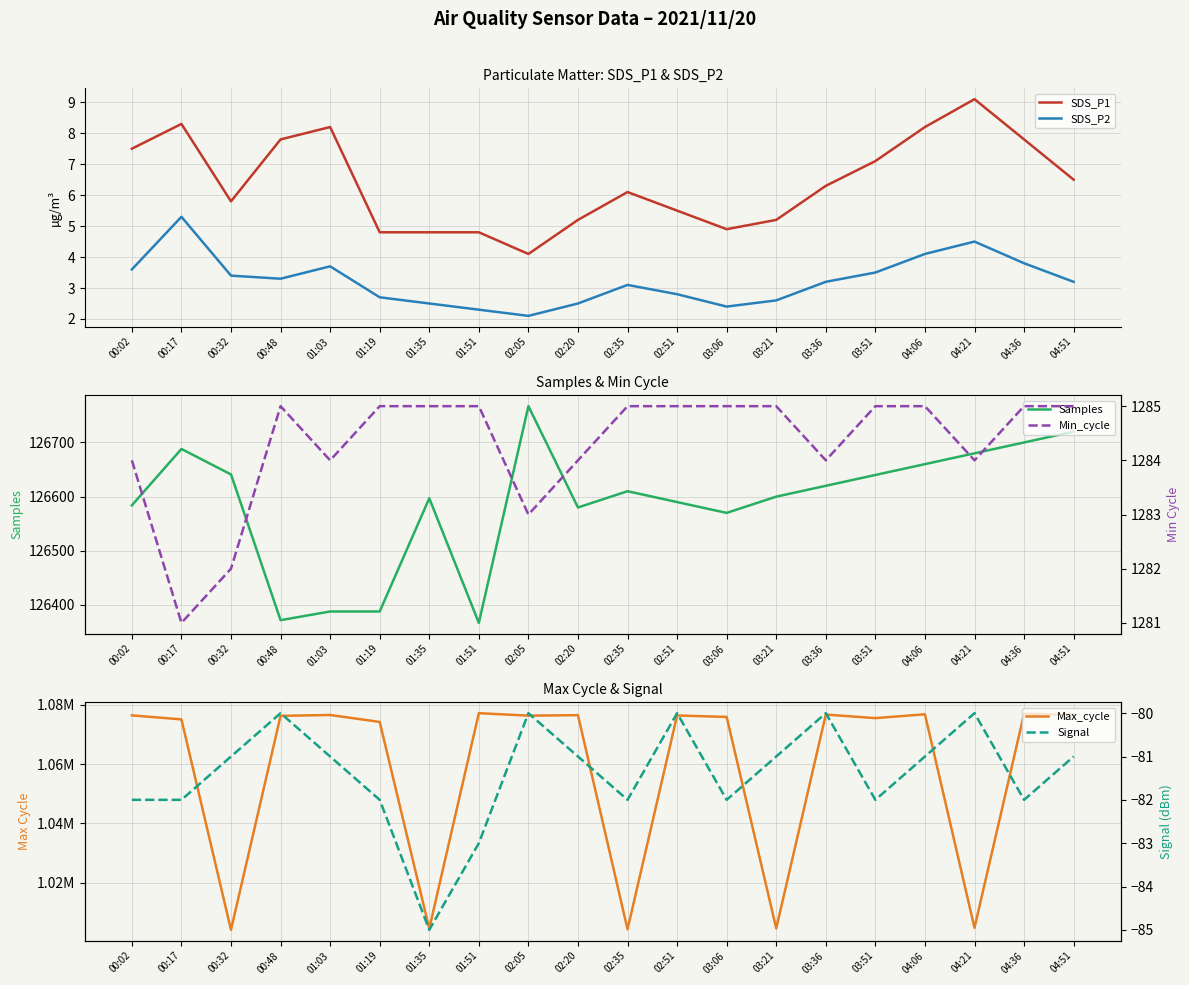

Is this an area chart (filled region under the line)?

No